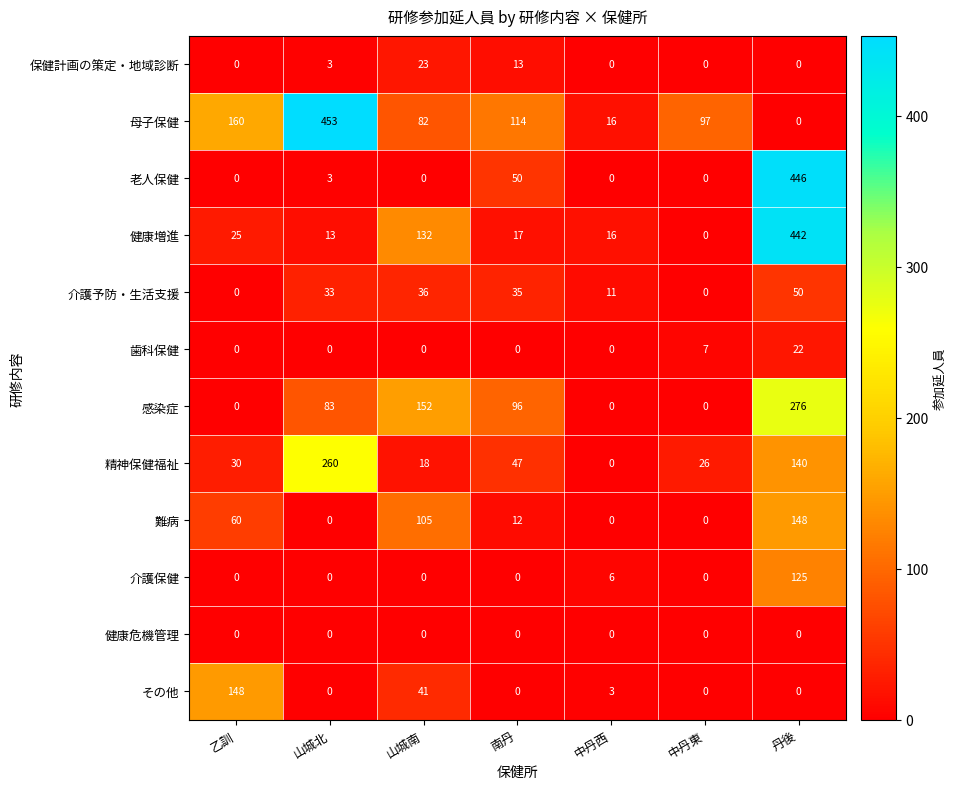

Which series has the largest total across all categories?

母子保健